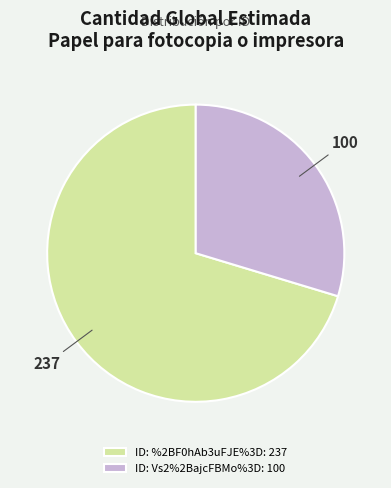

The ID: %2BF0hAb3uFJE%3D slice represents 70% of the pie. True or false?

True